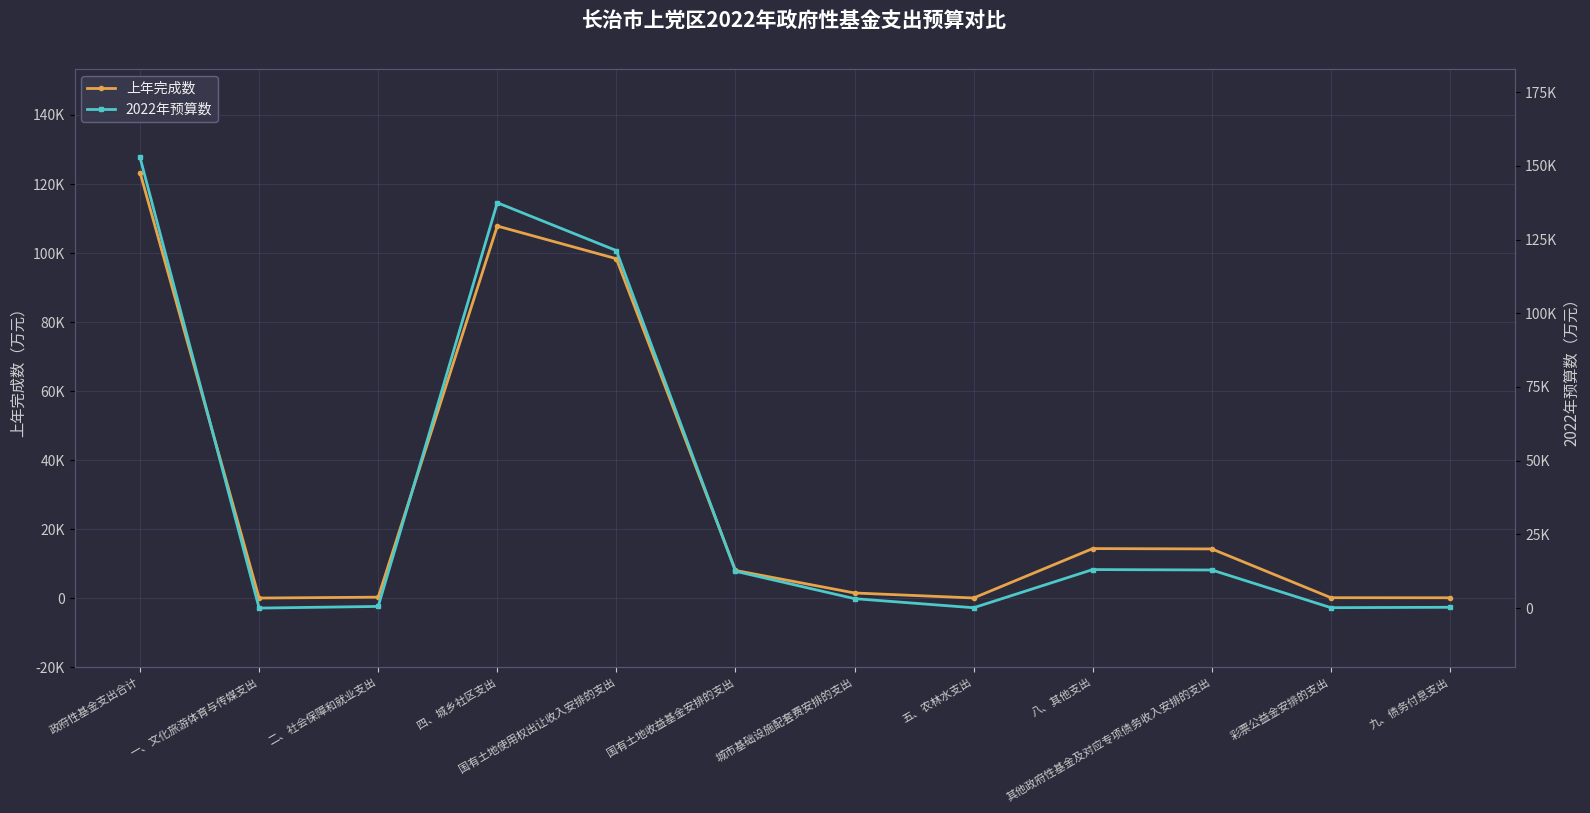

What is the sum of all 上年完成数 values?

367967